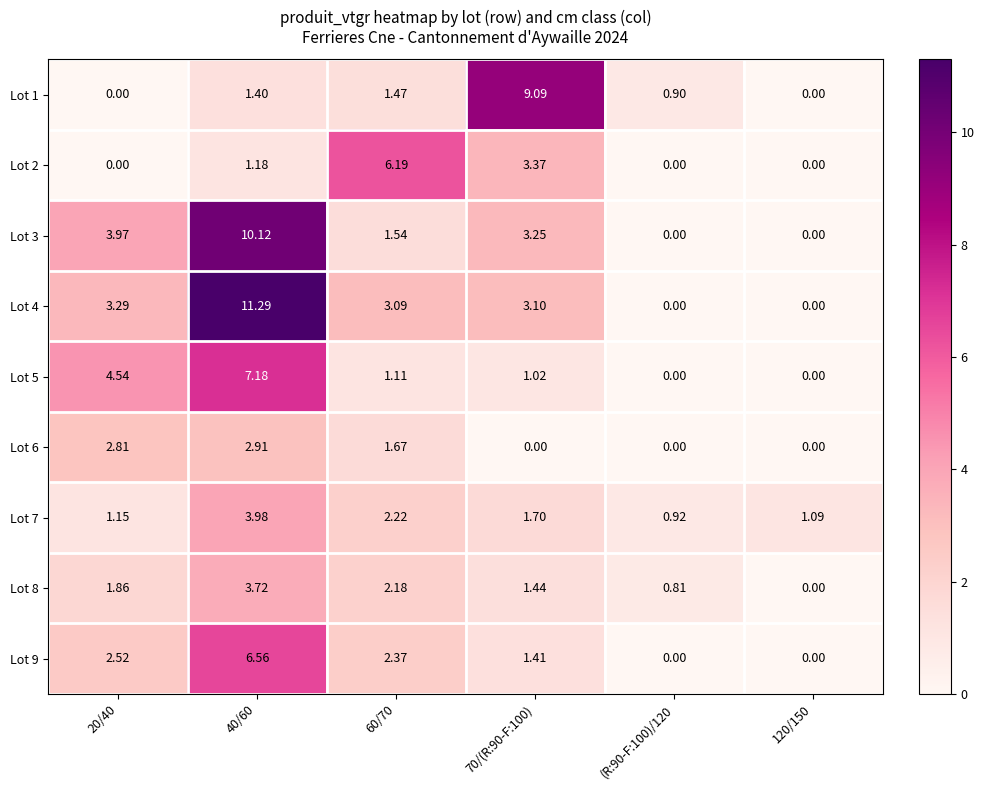

How many values in the Lot 5 series exceed 1?

4